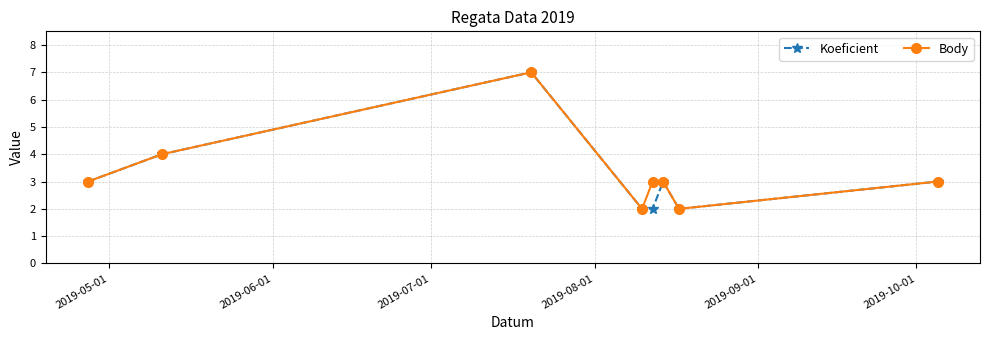

Reading left to right, list all the values displayed in this chart.

Koeficient: 3	4	7	2	2	3	2	3
Body: 3	4	7	2	3	3	2	3